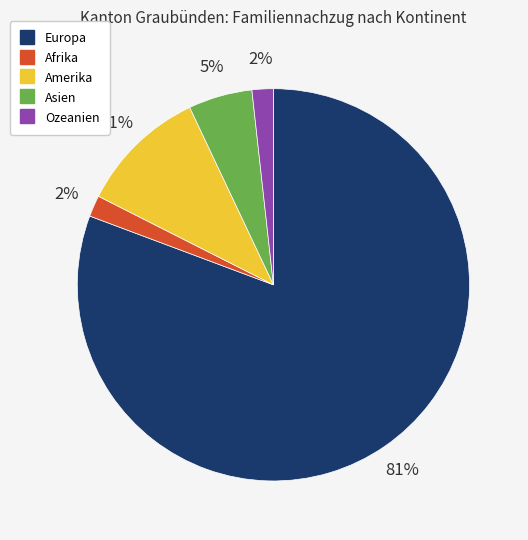

Which has a higher value, Afrika or Amerika?

Amerika